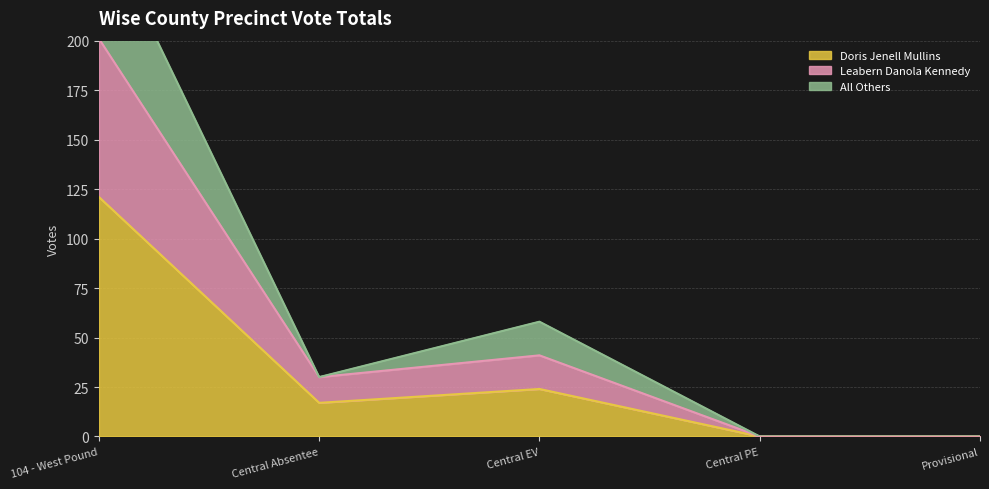

True or false: Leabern Danola Kennedy and All Others cross at least once.

False